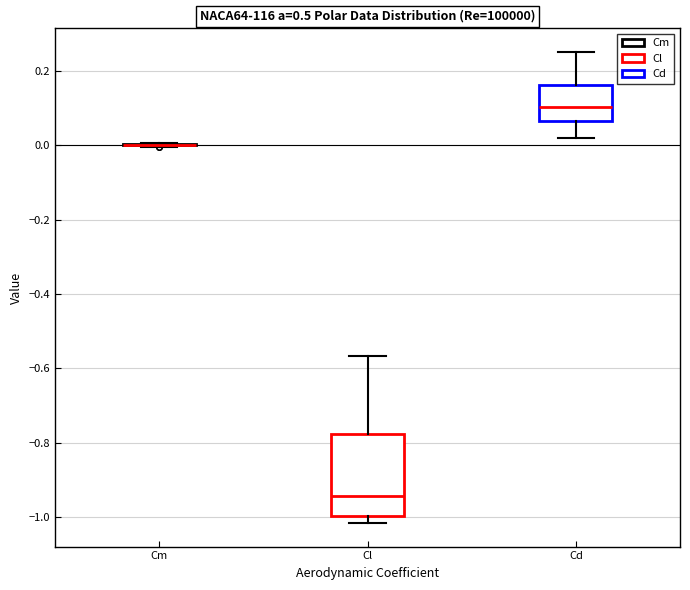

Where does the median line of the box for Cl sit on the y-axis? The values are not printed on the chart, so give them approximately, as read against the axis.

-0.94